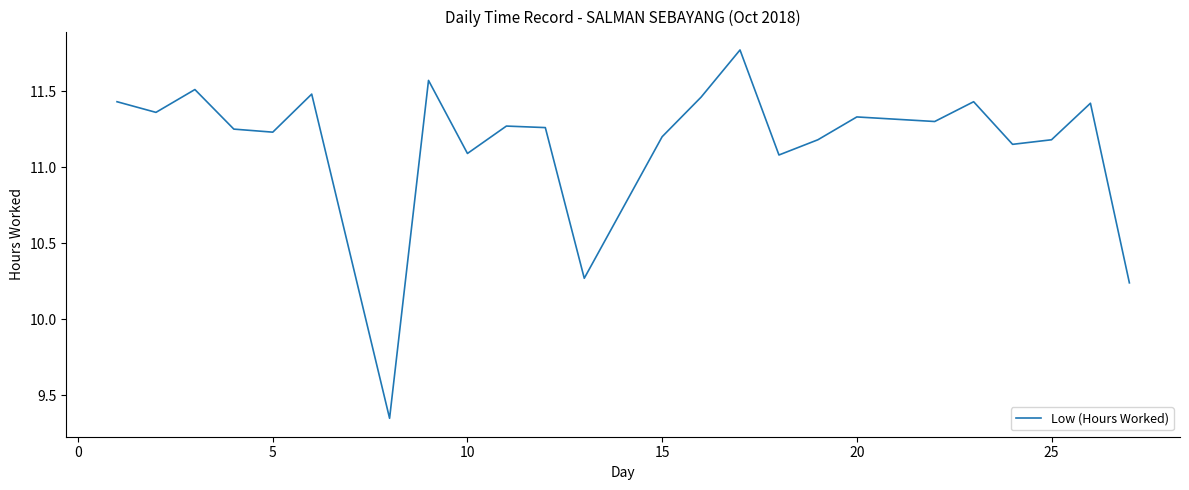

What is the difference between the maximum and minimum values?

2.4